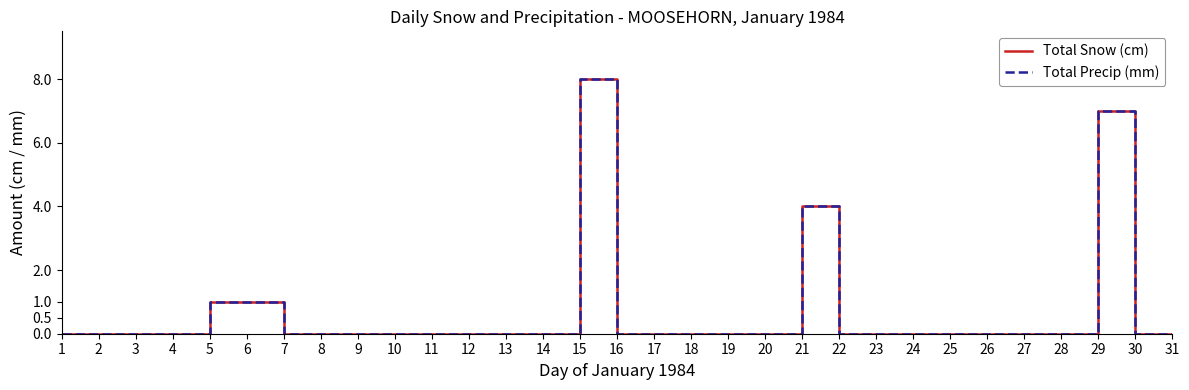

True or false: Total Snow (cm) has more than 0 interior local peaks.

True